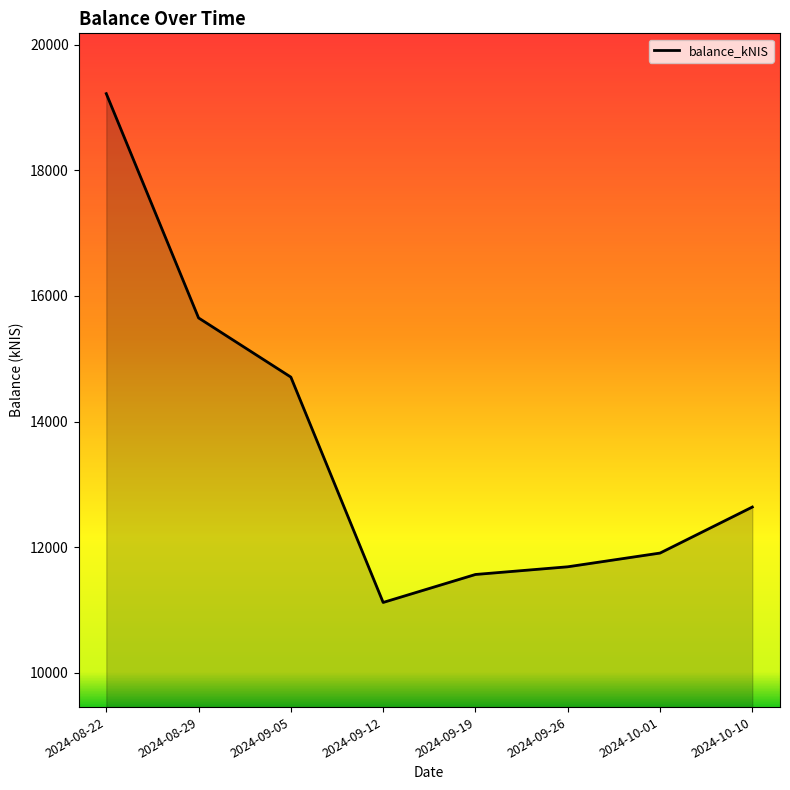

Reading right to left, list all the values displayed in this chart.

2024-10-10=12636.8	2024-10-01=11903.4	2024-09-26=11684.7	2024-09-19=11562.1	2024-09-12=11116.5	2024-09-05=14707.6	2024-08-29=15650.6	2024-08-22=19224.4